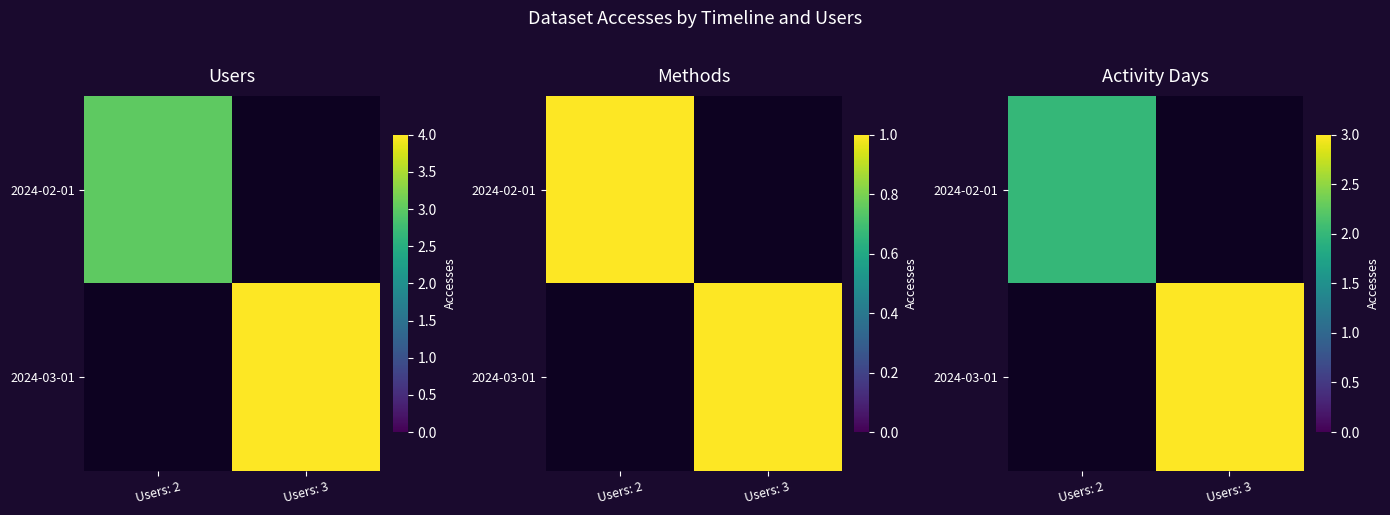

Rank the series by their average value, from highest to lowest.

2024-02-01, 2024-03-01